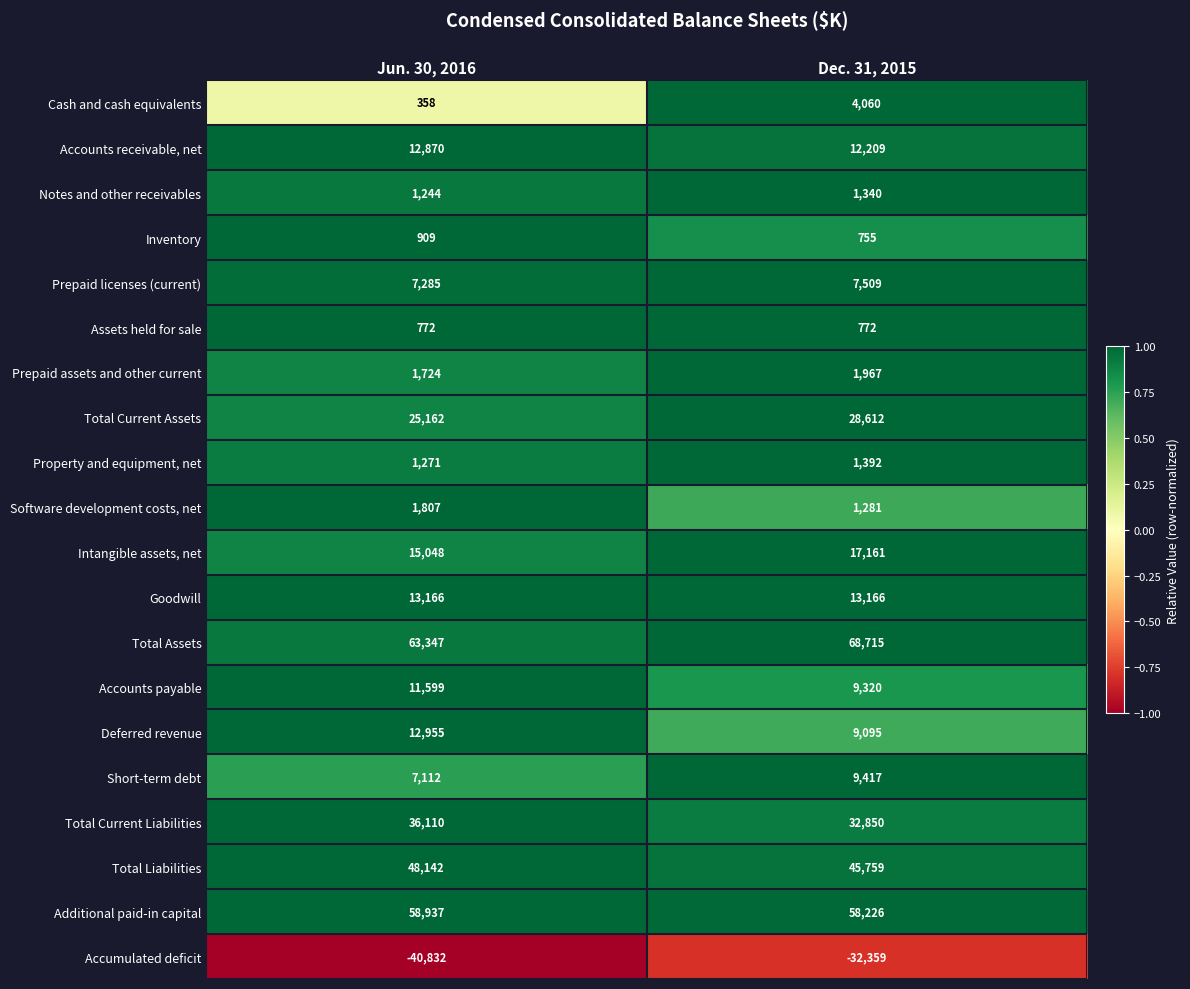

What is the greatest value displayed?

68715